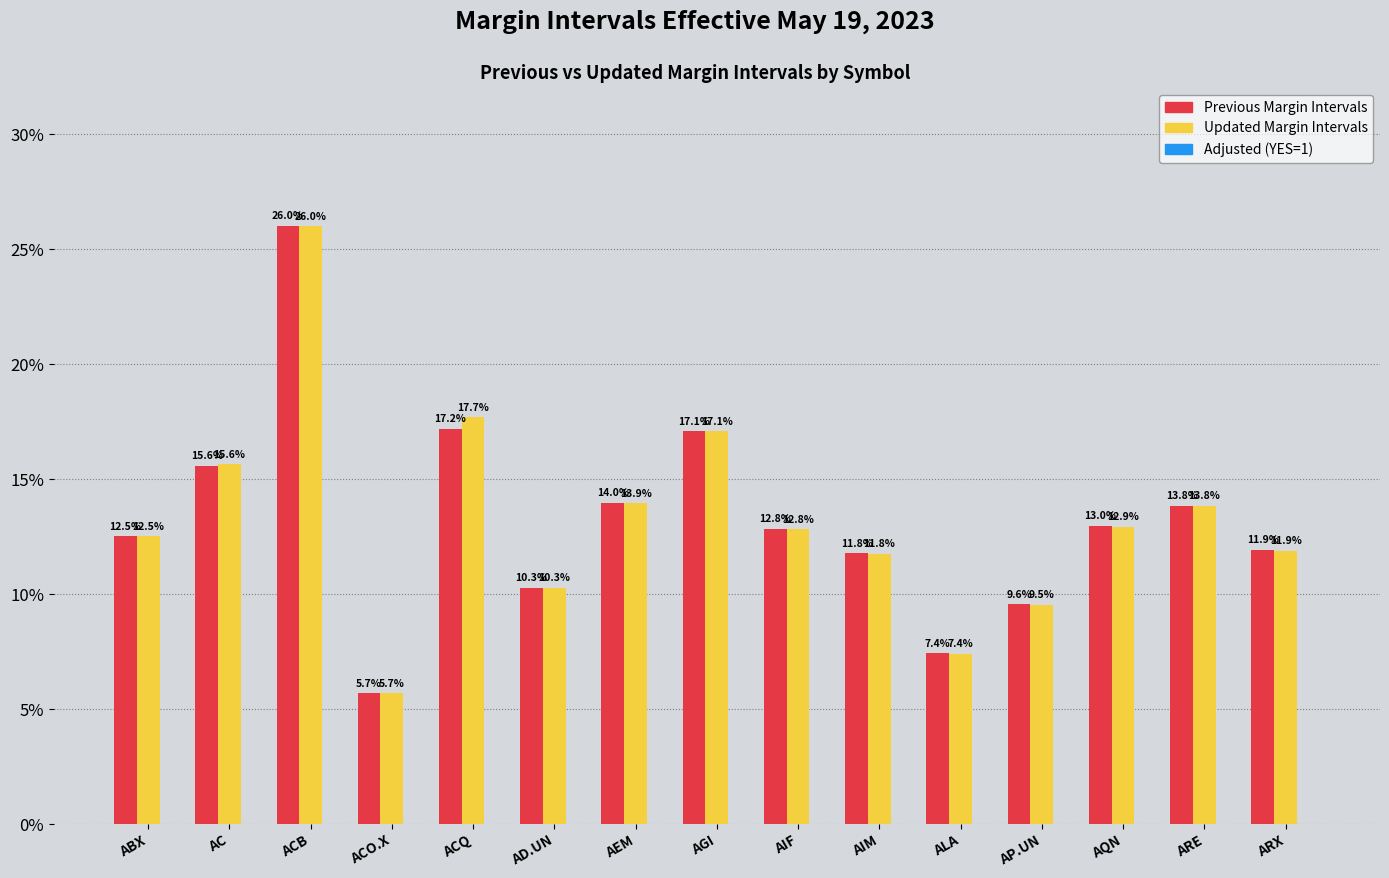

Which category has the lowest value in the Previous Margin Intervals series?

ACO.X